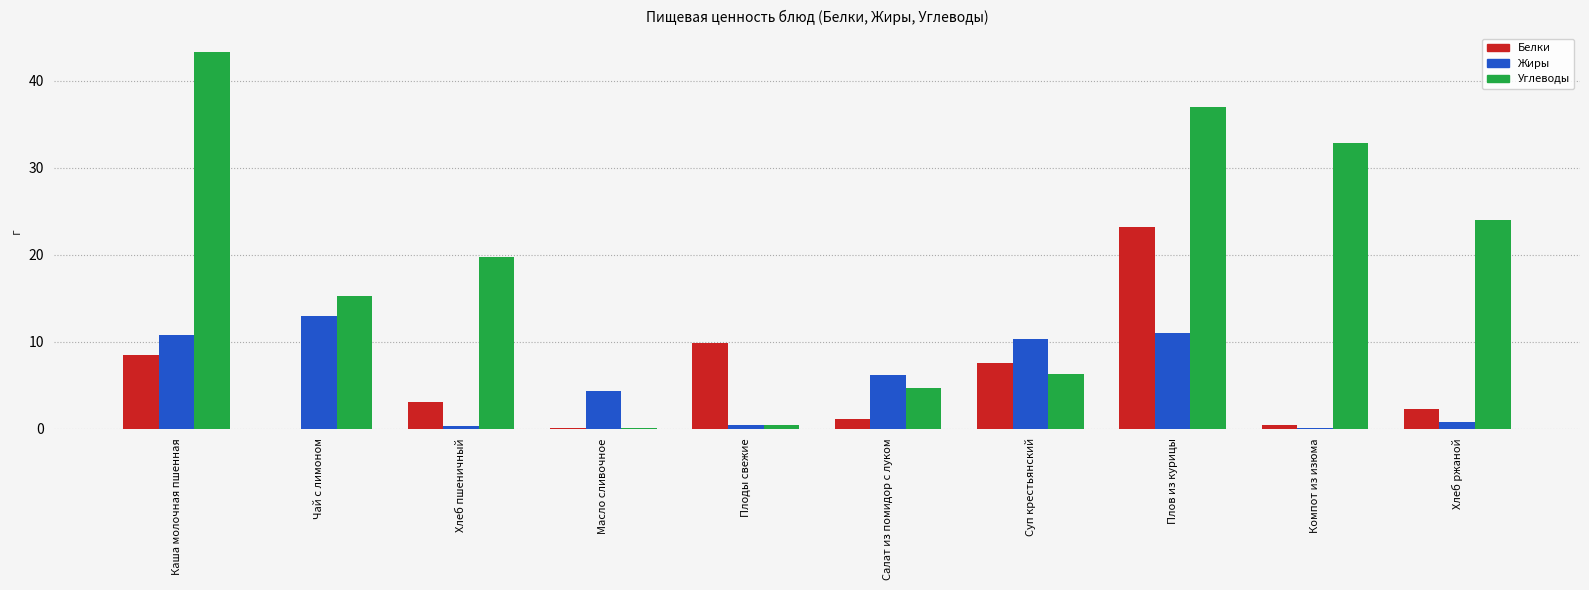

Are the bars horizontal?

No